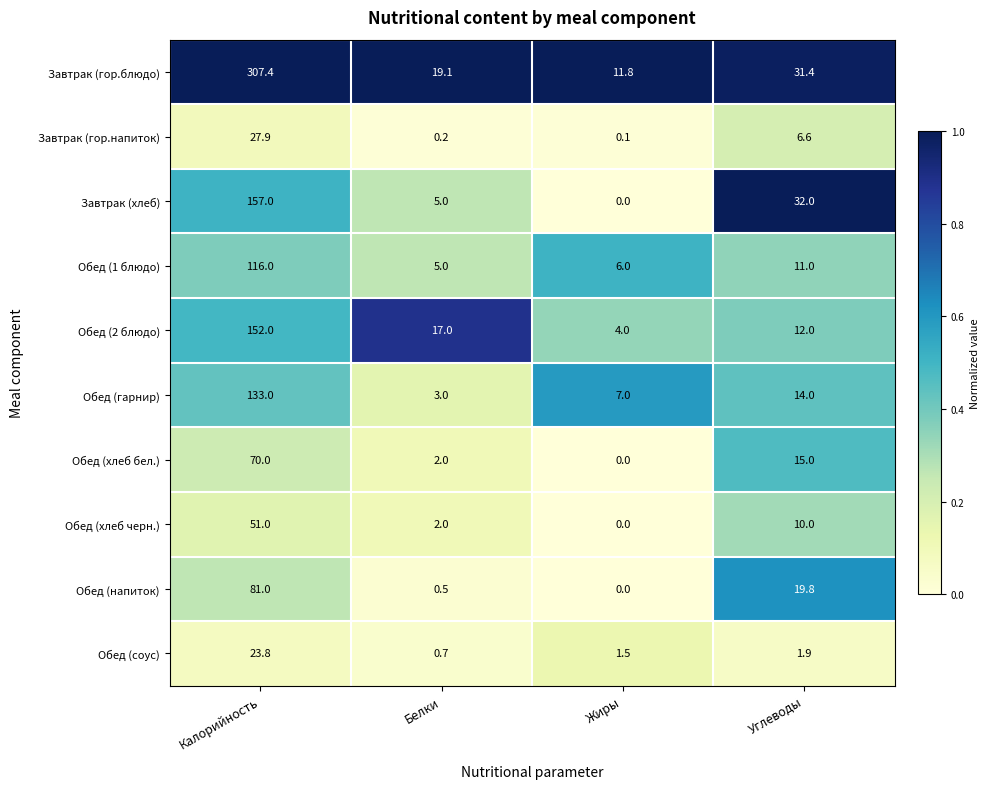

Is it true that Обед (гарнир) equals 14.0 at Углеводы?

True